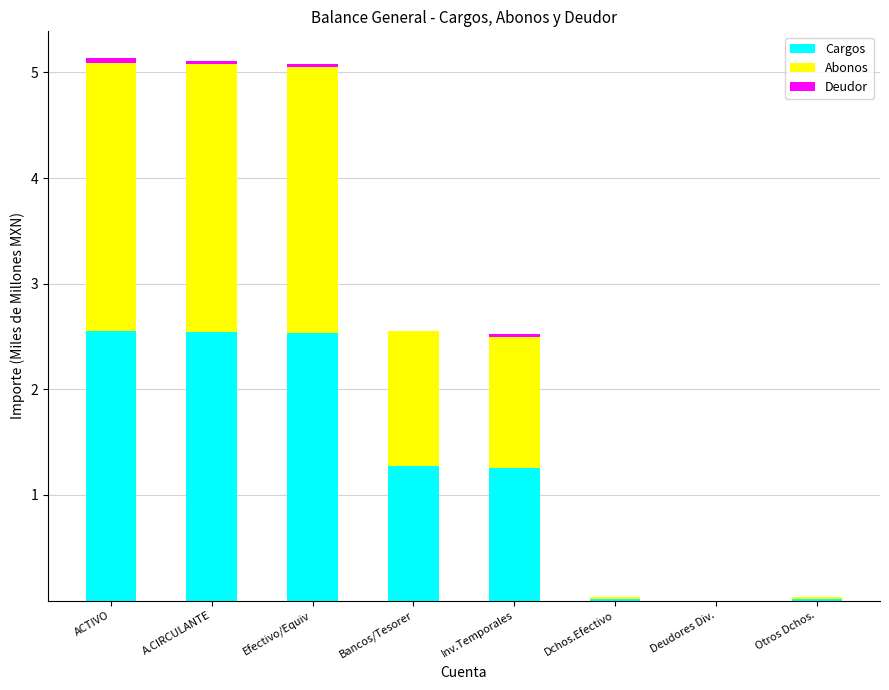

Does the chart contain stacked bars?

Yes